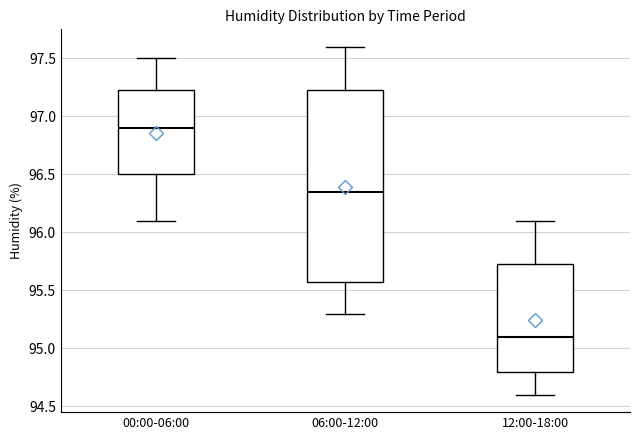

Where does the upper whisker of the box for 00:00-06:00 end on the y-axis? The values are not printed on the chart, so give them approximately, as read against the axis.

97.50